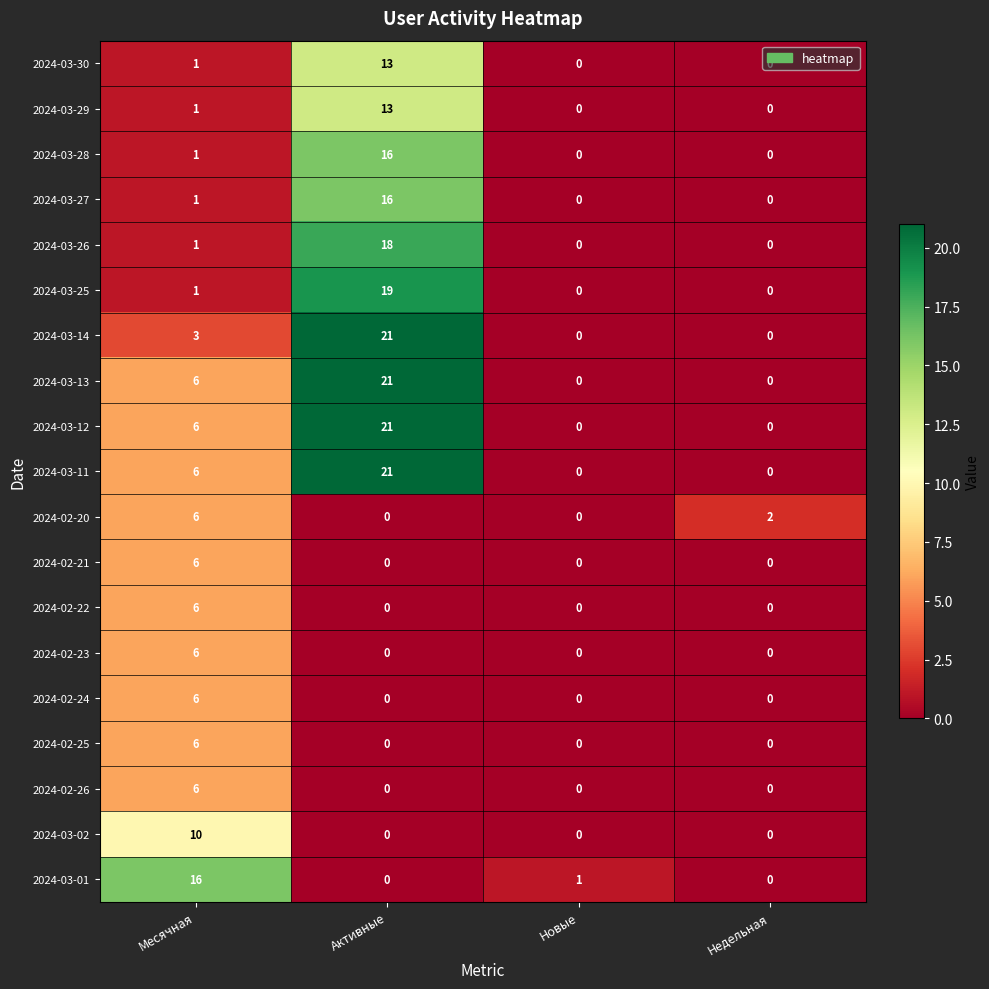

What is the difference between the highest and lowest values at Месячная?

15